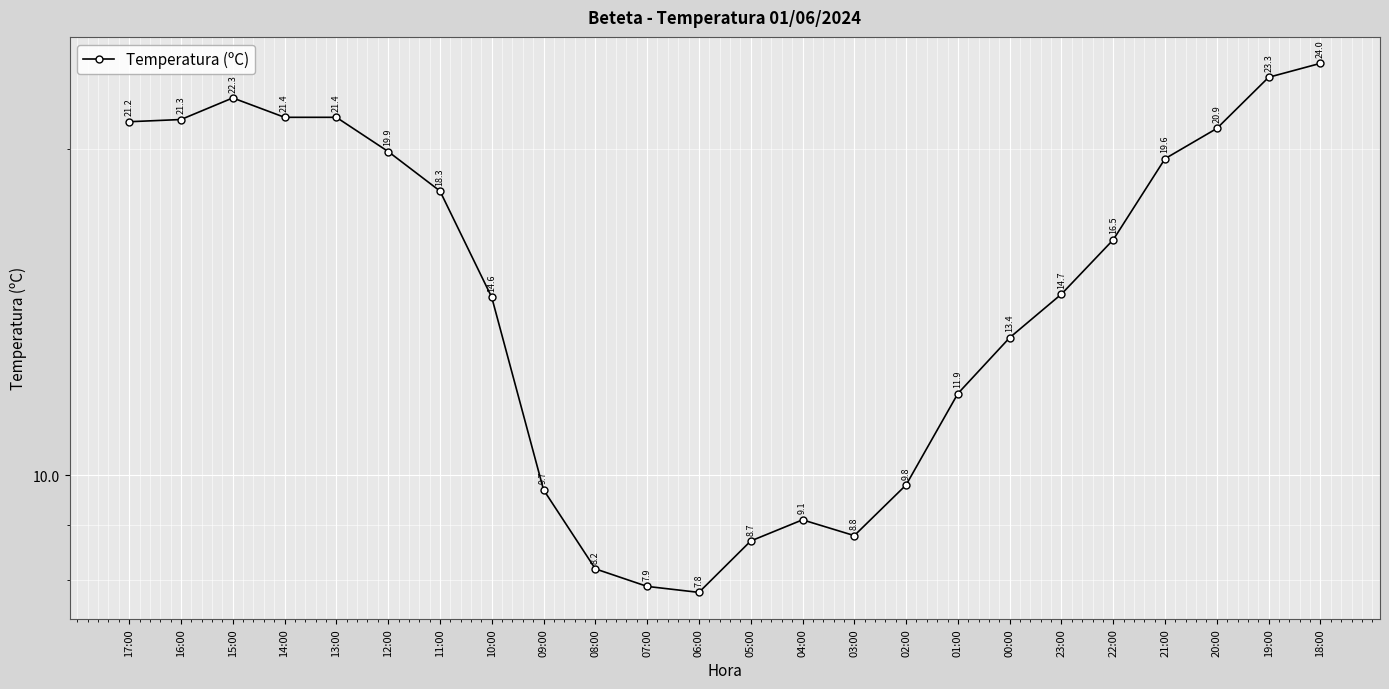

Is it true that the value at 09:00 is 6.1?

False